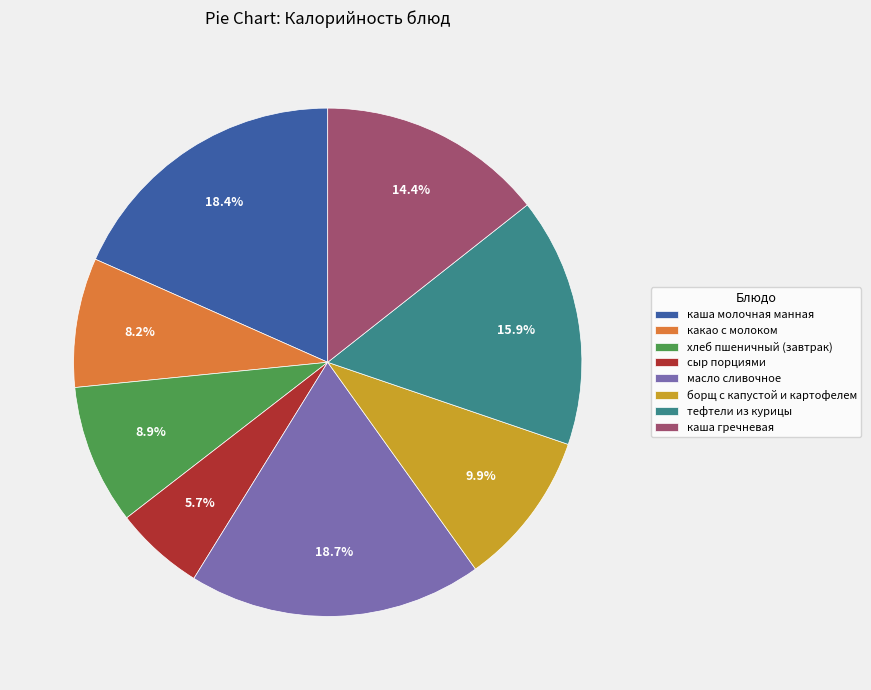

Does какао с молоком account for over 50% of the chart?

No